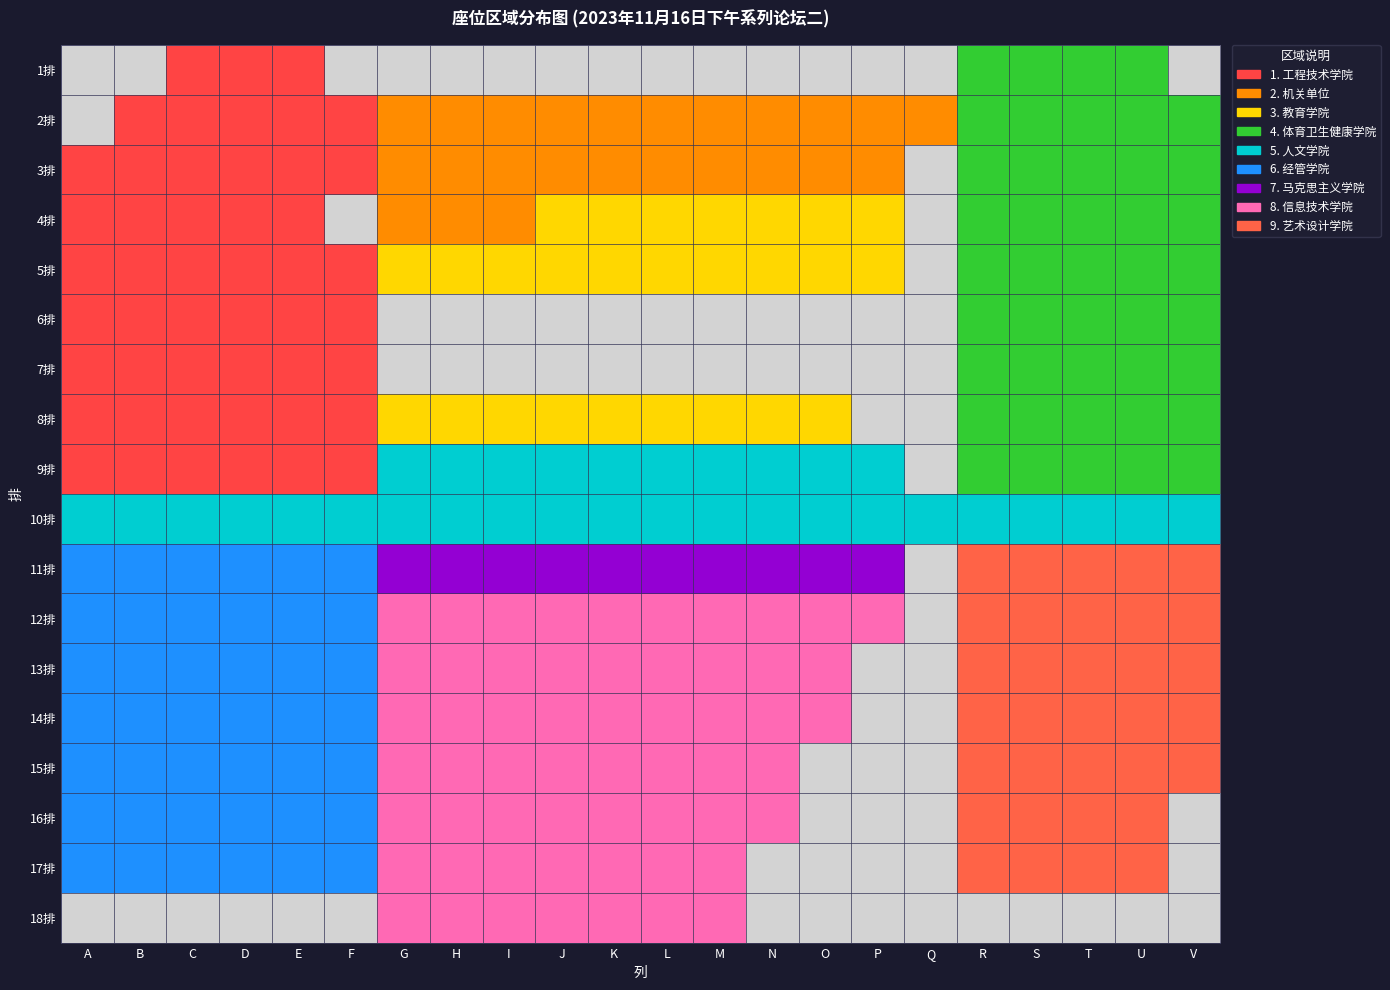

At which category is the sum across all series the highest?

R